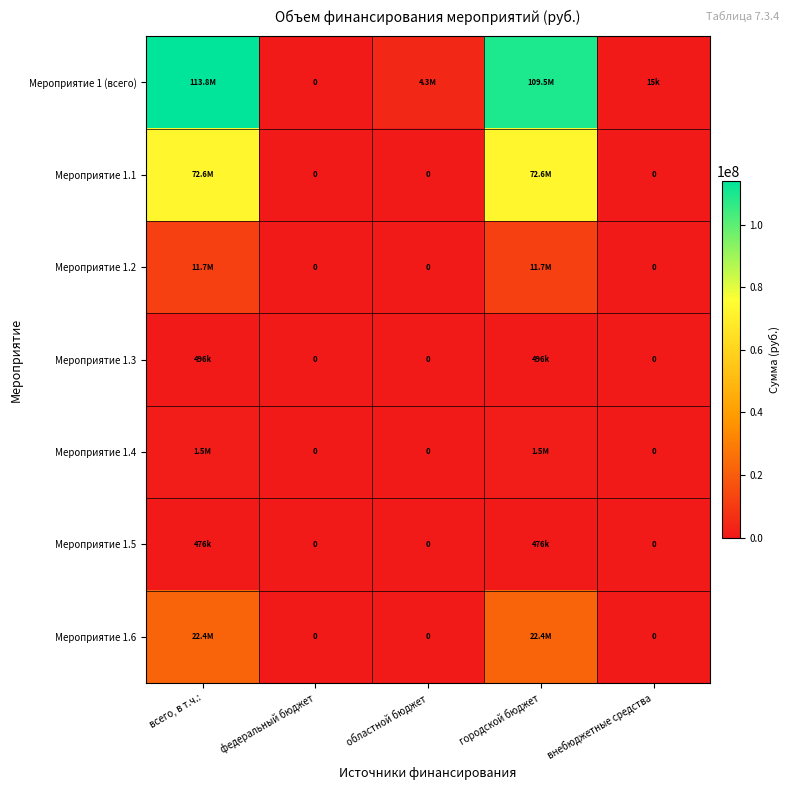

At how many categories does at least one series exceed 76218851?

2